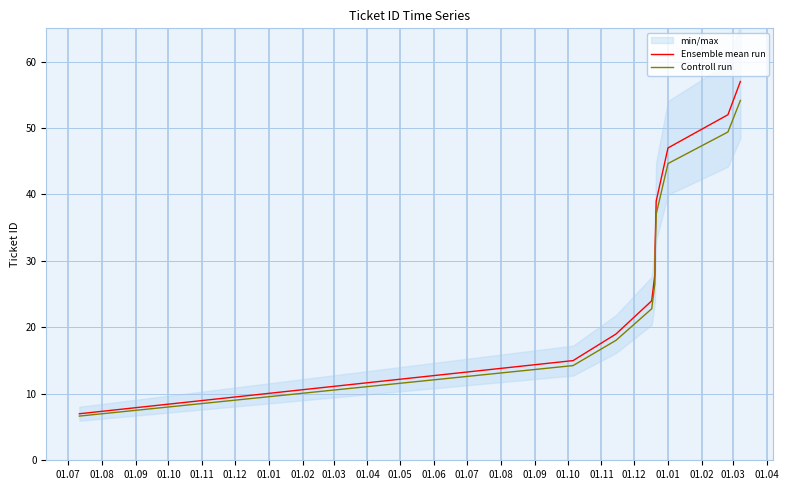

What is the smallest value displayed?

6.6